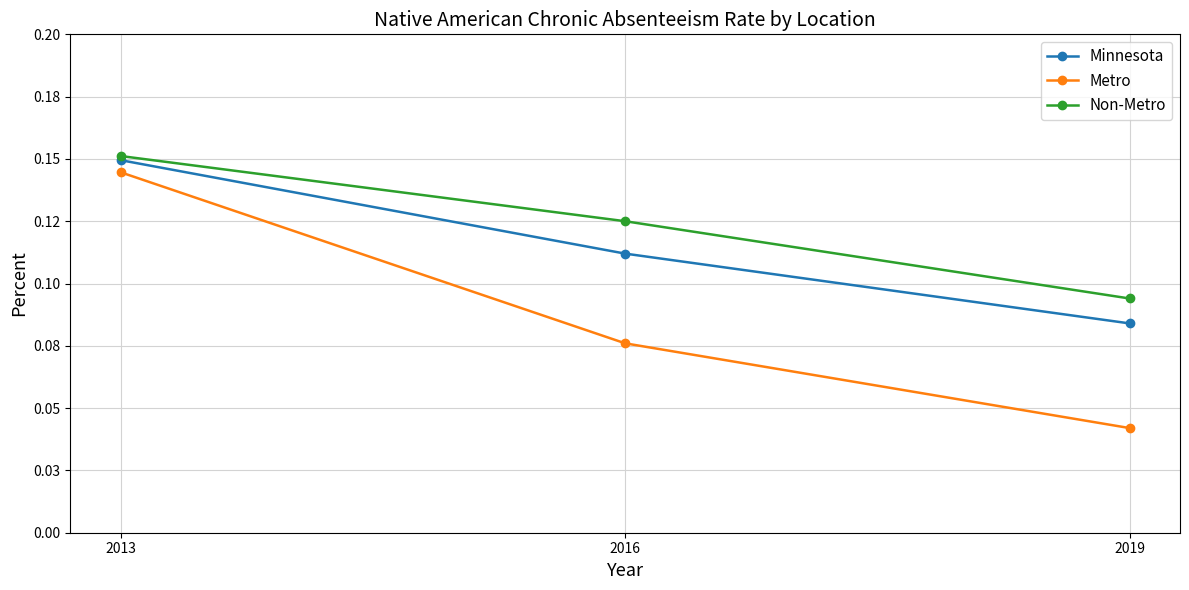

Is this an area chart (filled region under the line)?

No